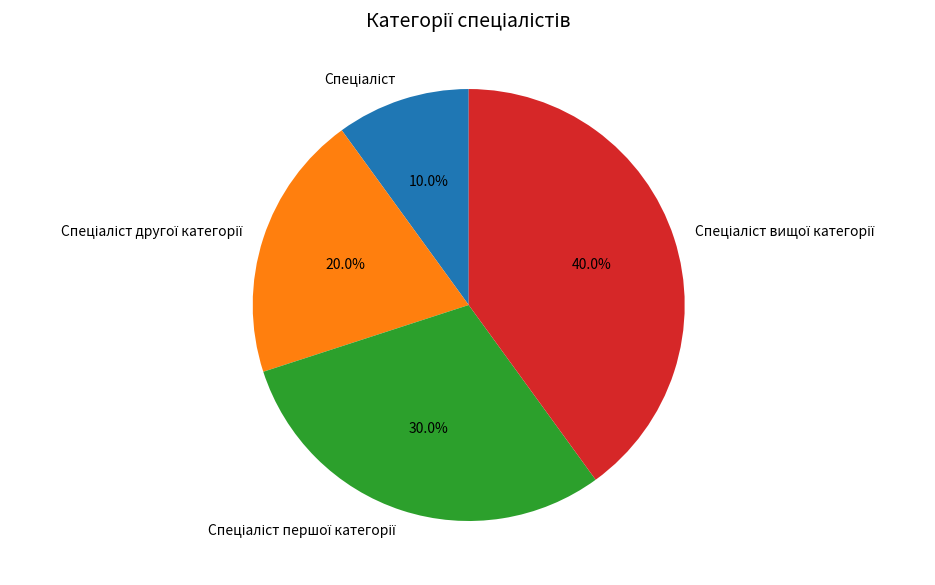

Does any single category account for the majority?

No